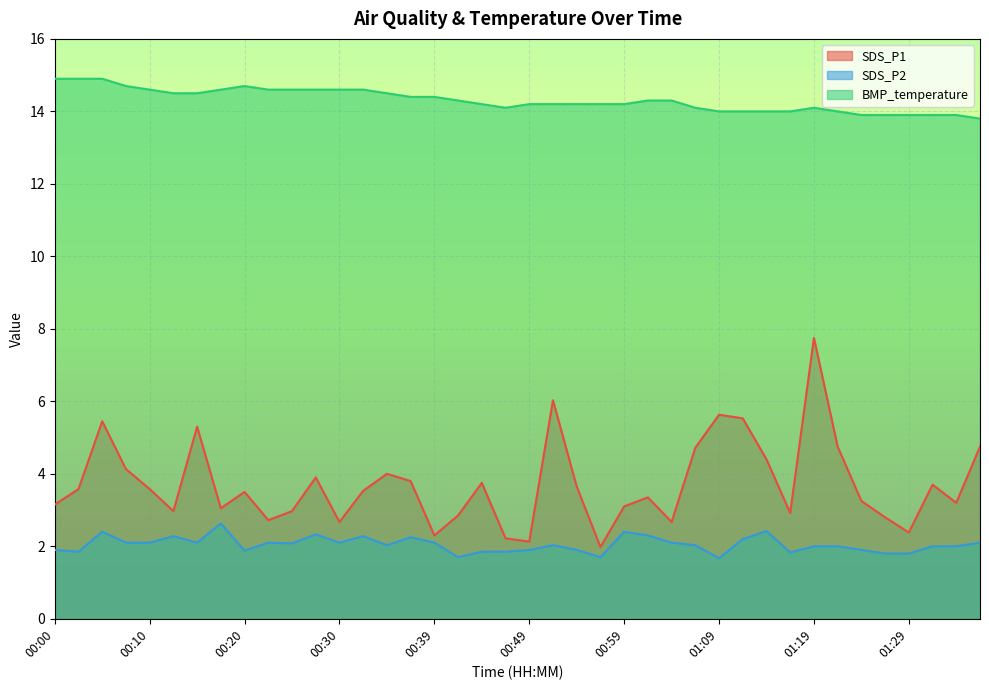

What is the total value across all series at 01:29?

18.1